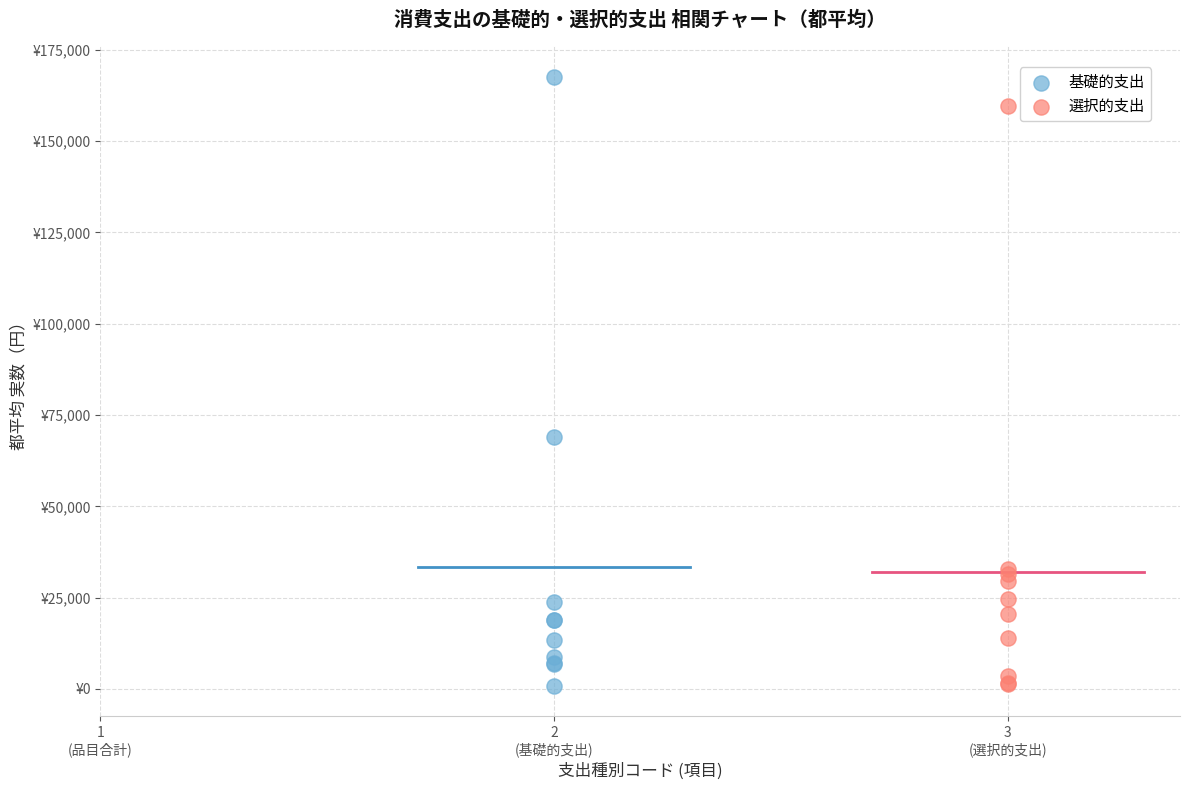

What are all the series names shown in the legend?

基礎的支出, 選択的支出